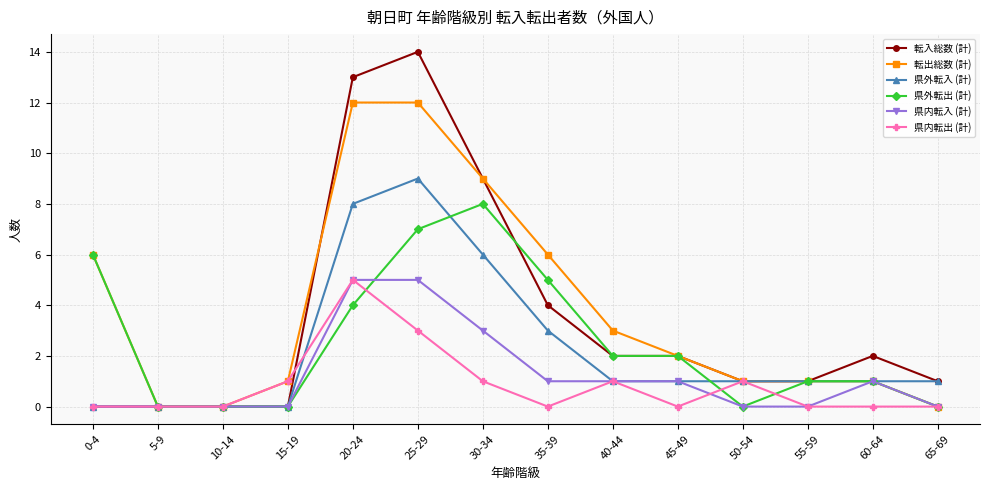

What is the total value across all series at 0-4?

12